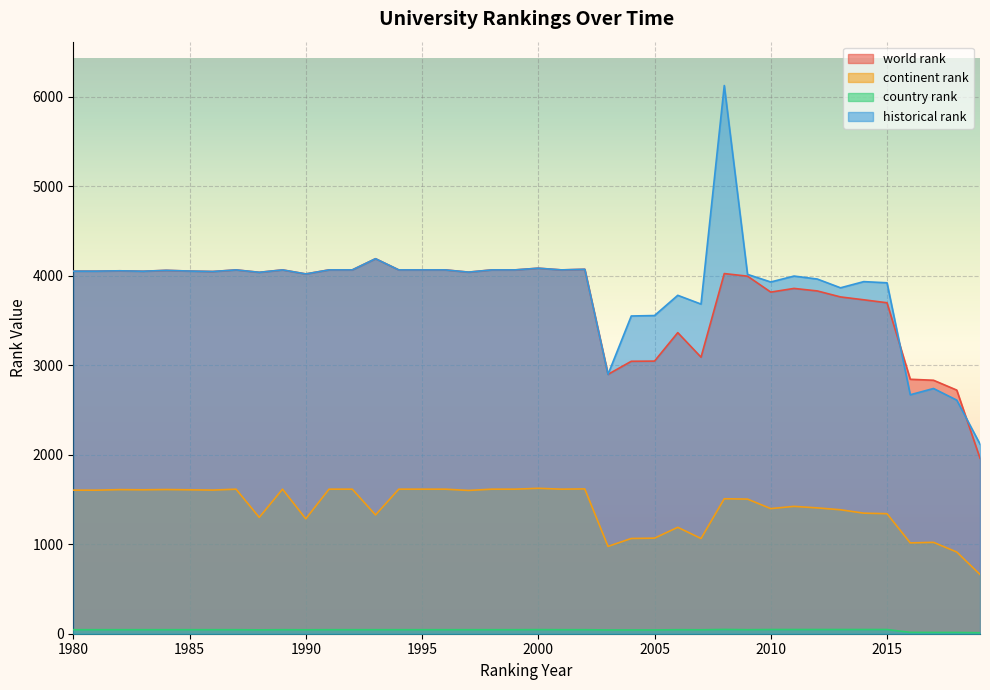

At which label is historical rank closest to 4122?

2000